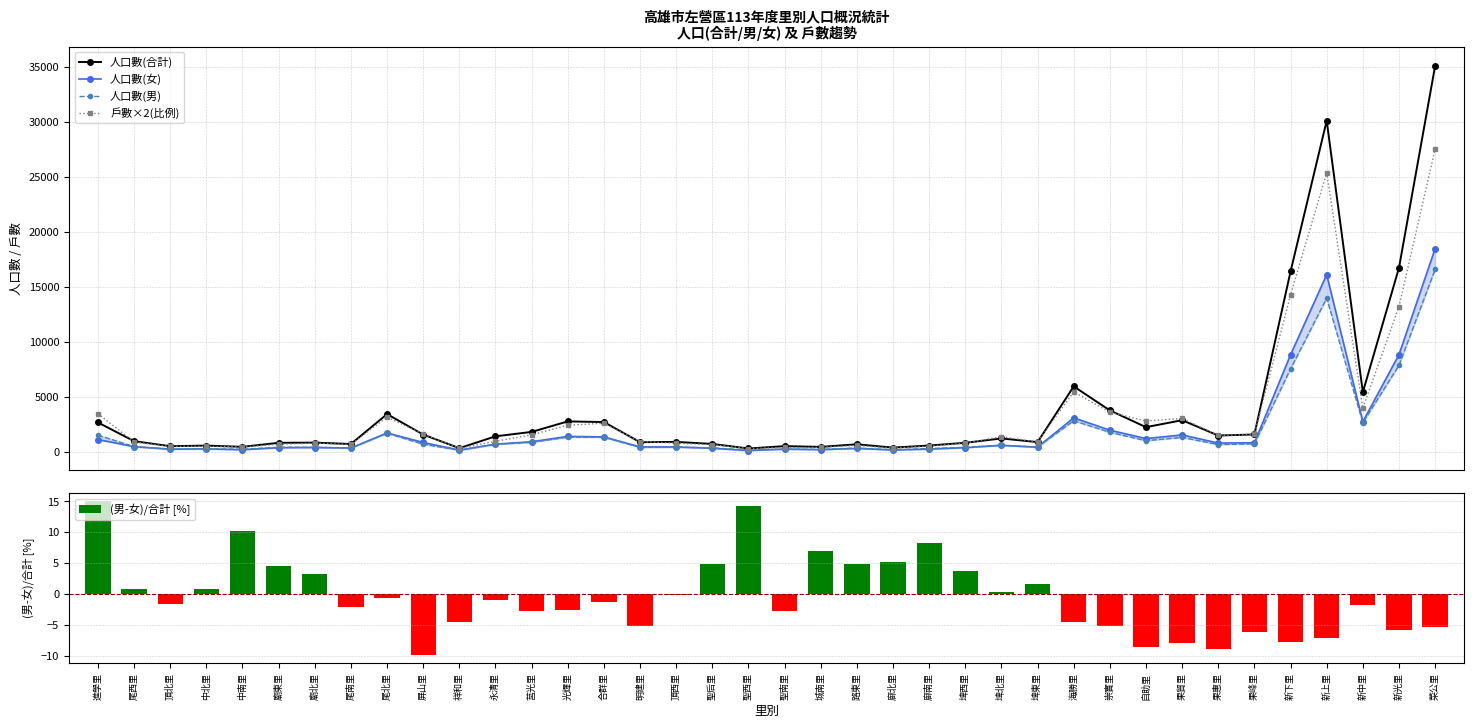

Count the number of categories in the chart.

38